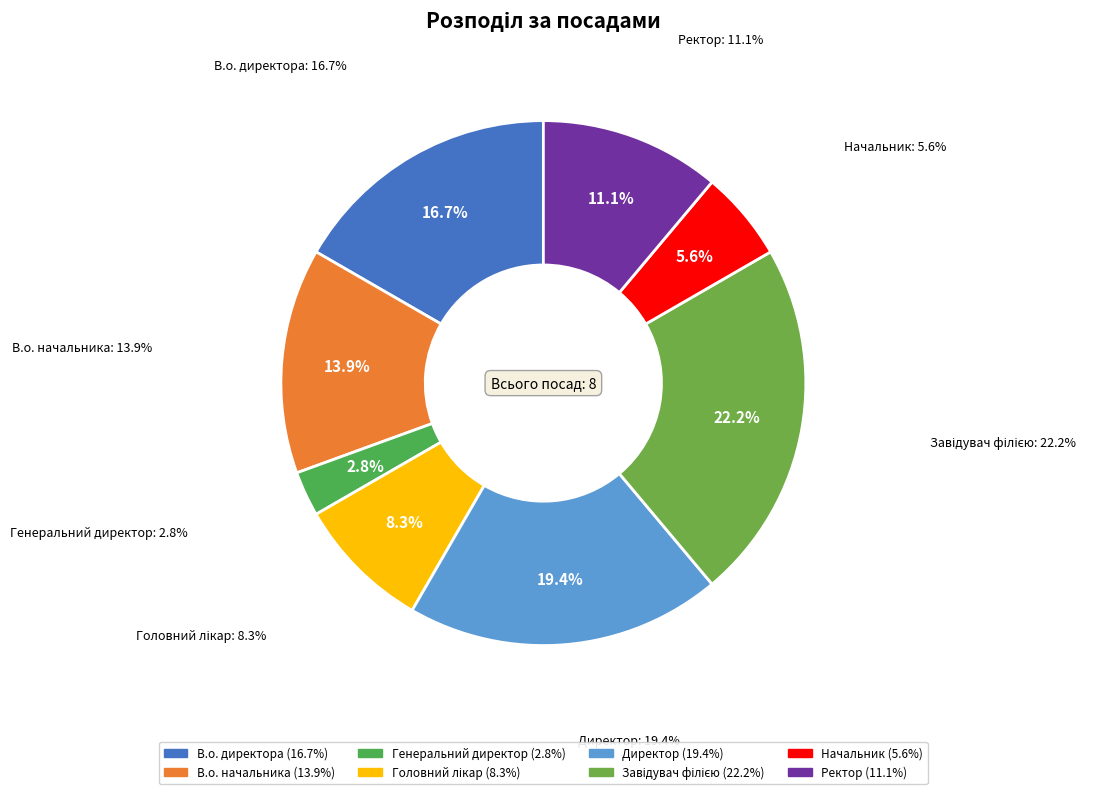

Rank the categories by value from lowest to highest.

Генеральний директор, Начальник, Головний лікар, Ректор, В.о. начальника, В.о. директора, Директор, Завідувач філією